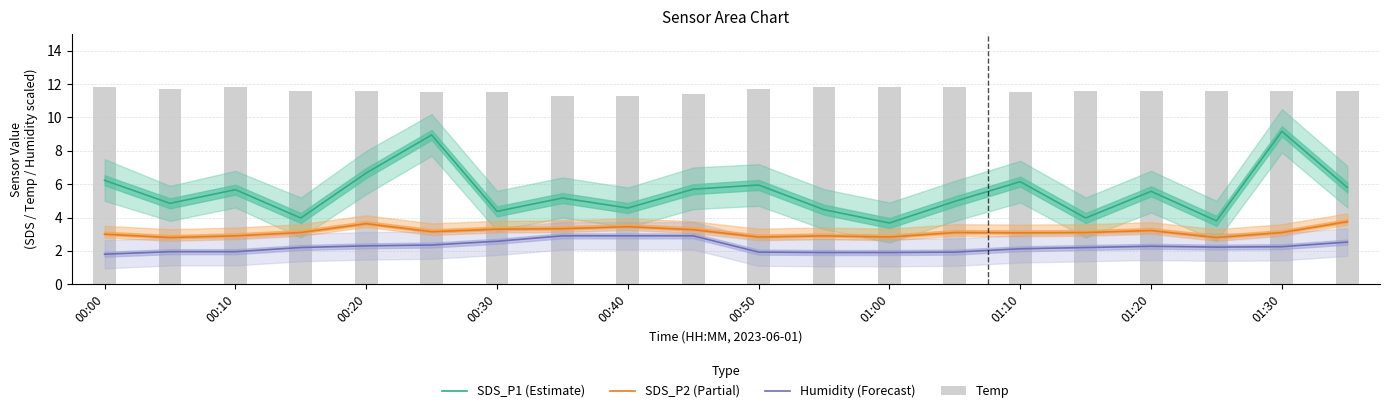

What position from the left is 17?

18